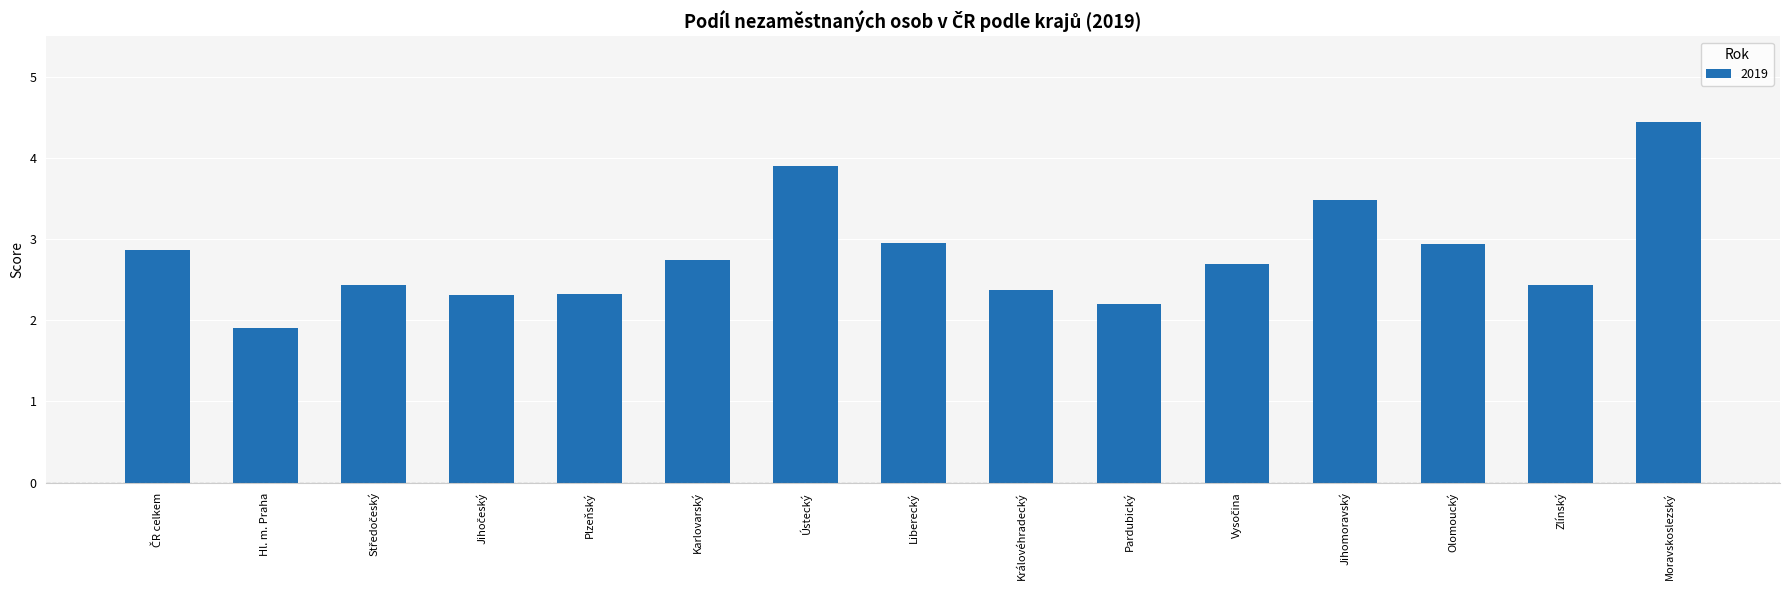

What is the ratio of the value at Královéhradecký to the value at Zlínský?

1.0